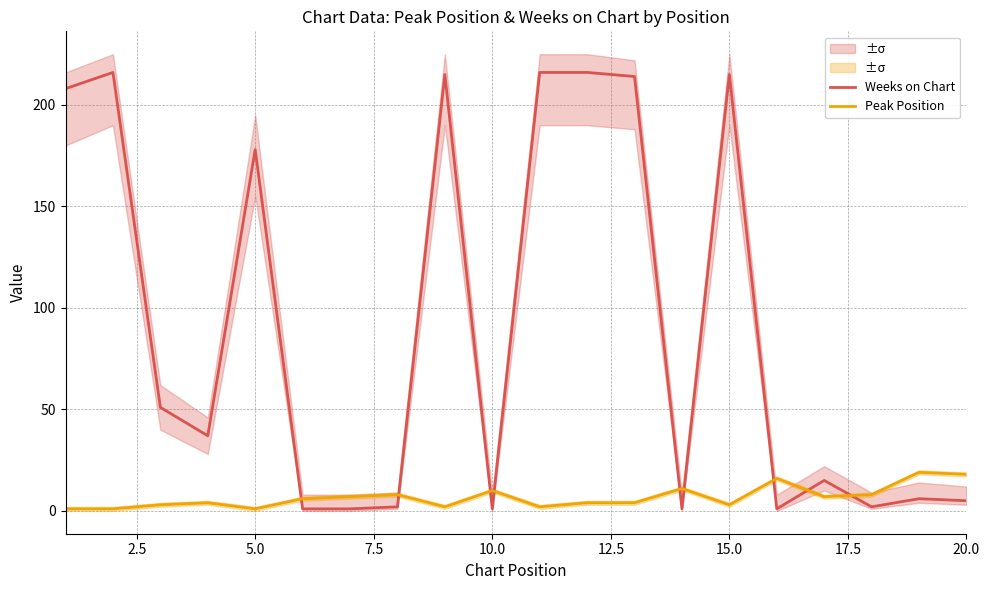

What is the value of the Weeks on Chart point at the 7th from the left?

1